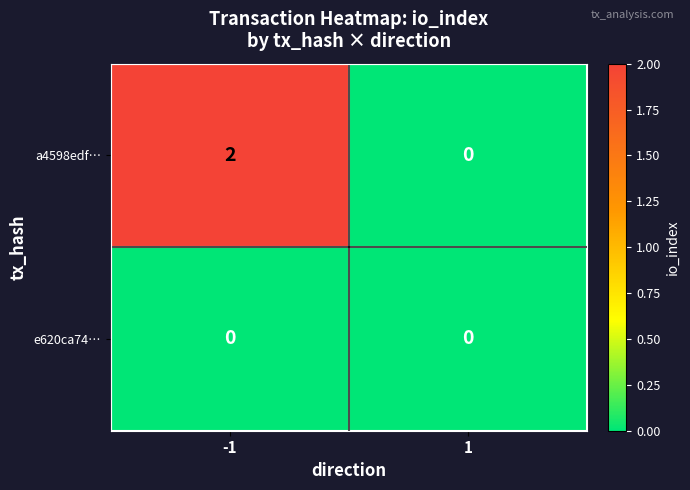

Which series has the largest range (max minus min)?

a4598edf…